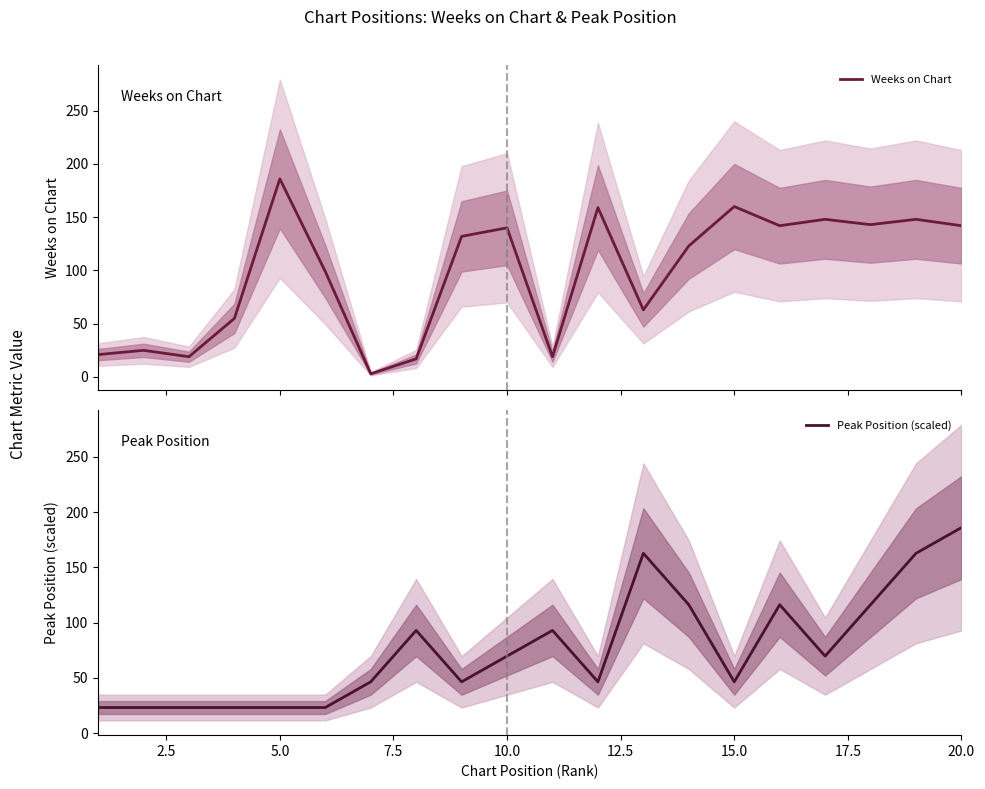

What is the difference between the maximum and minimum values in the Weeks on Chart series?

183